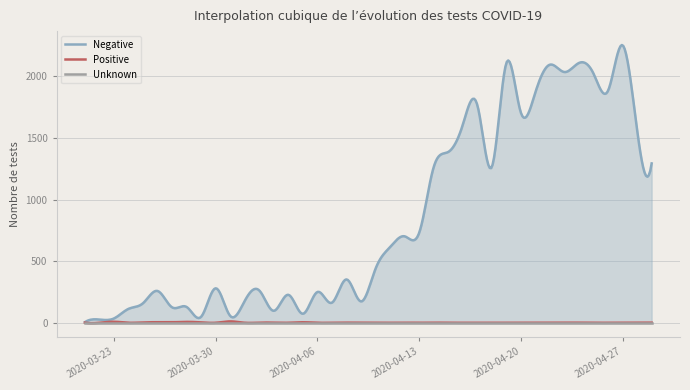

Reading left to right, transcribe all the data shown in this chart.

Negative: 0=5	1=26	2=35	3=113	4=159	5=258	6=125	7=128	8=49	9=280	10=55	11=178	12=262	13=97	14=227	15=73	16=250	17=163	18=352	19=173	20=439	21=615	22=702	23=730	24=1264	25=1387	26=1607	27=1769	28=1265	29=2109	30=1706	31=1872	32=2096	33=2036	34=2110	35=2023	36=1885	37=2254	38=1565	39=1294
Positive: 0=1	1=0	2=8	3=0	4=3	5=4	6=4	7=7	8=3	9=0	10=11	11=0	12=1	13=1	14=0	15=4	16=0	17=0	18=1	19=0	20=0	21=0	22=1	23=0	24=1	25=0	26=0	27=0	28=0	29=0	30=0	31=0	32=0	33=0	34=1	35=0	36=0	37=0	38=0	39=1
Unknown: 0=0	1=0	2=0	3=0	4=0	5=0	6=0	7=0	8=0	9=0	10=0	11=0	12=0	13=0	14=0	15=0	16=0	17=0	18=0	19=0	20=0	21=0	22=0	23=0	24=0	25=0	26=0	27=0	28=0	29=0	30=0	31=0	32=0	33=0	34=0	35=0	36=0	37=0	38=0	39=0